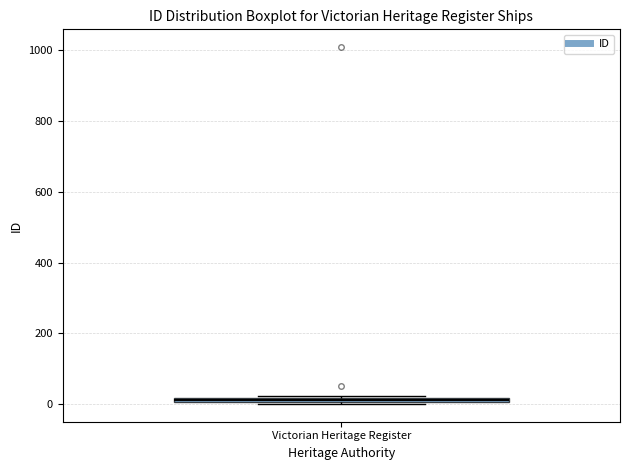

Where is the lower edge of the box for Victorian Heritage Register on the y-axis? The values are not printed on the chart, so give them approximately, as read against the axis.

0